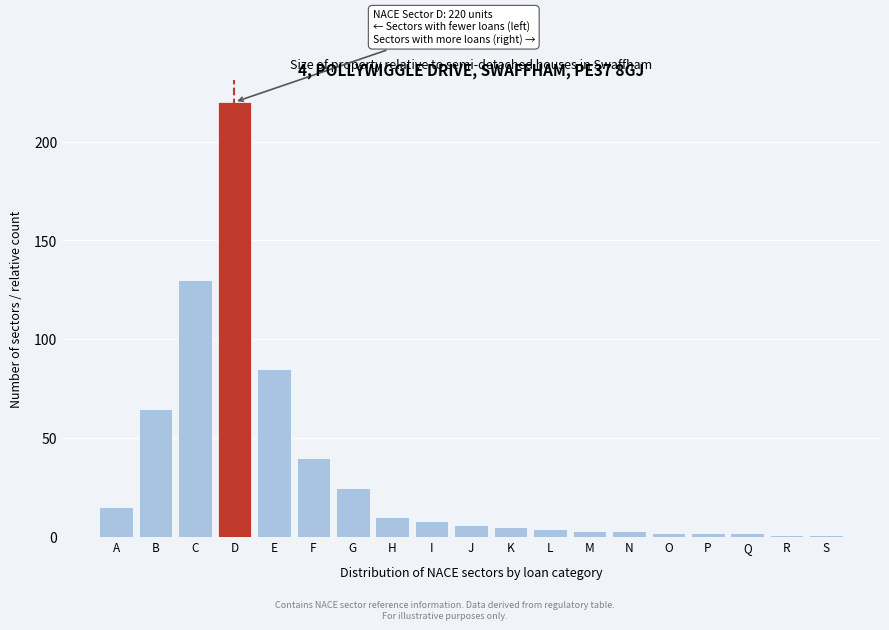

Which has a higher value, D or R?

D